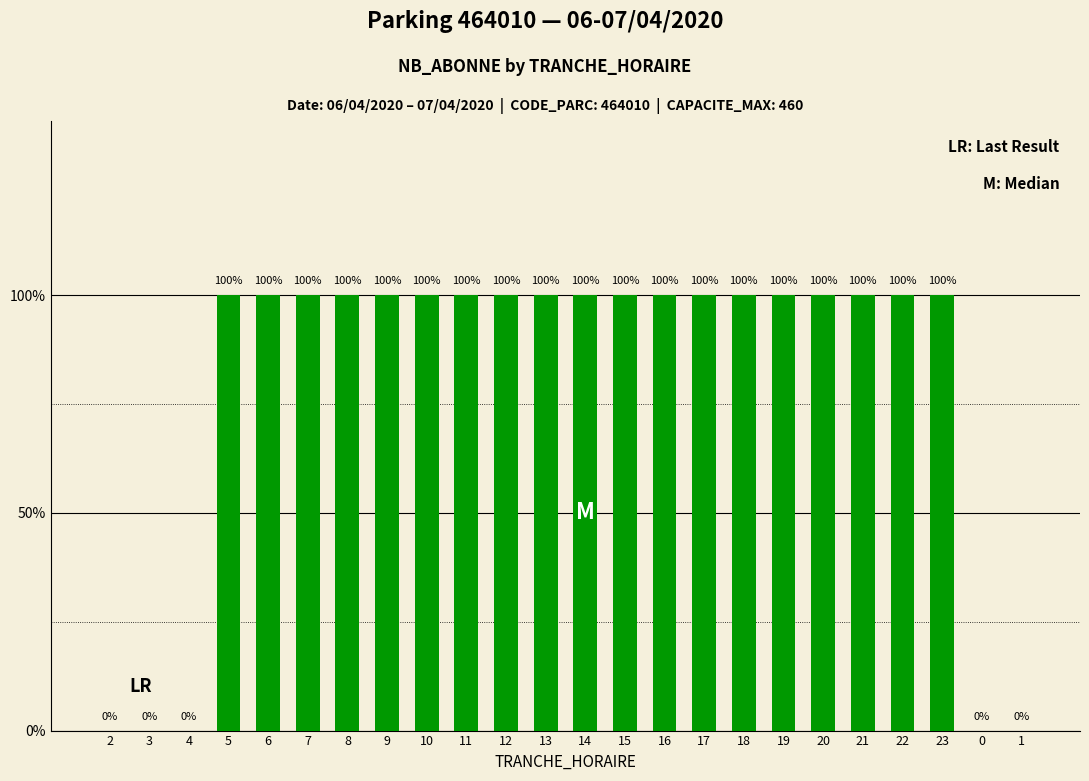

Reading right to left, extract all data points from this chart.

0	0	1	1	1	1	1	1	1	1	1	1	1	1	1	1	1	1	1	1	1	0	0	0